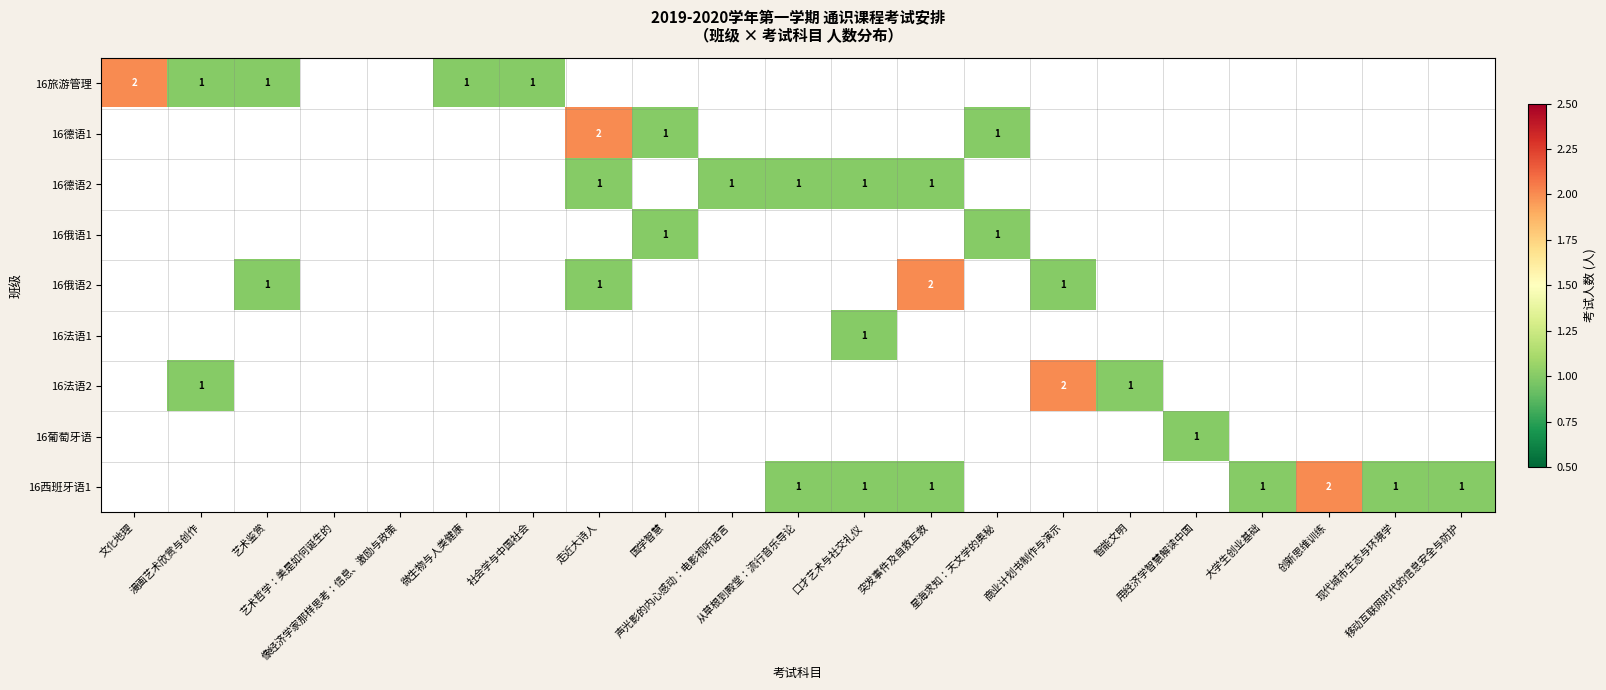

Which category has the highest value in the 16西班牙语1 series?

创新思维训练